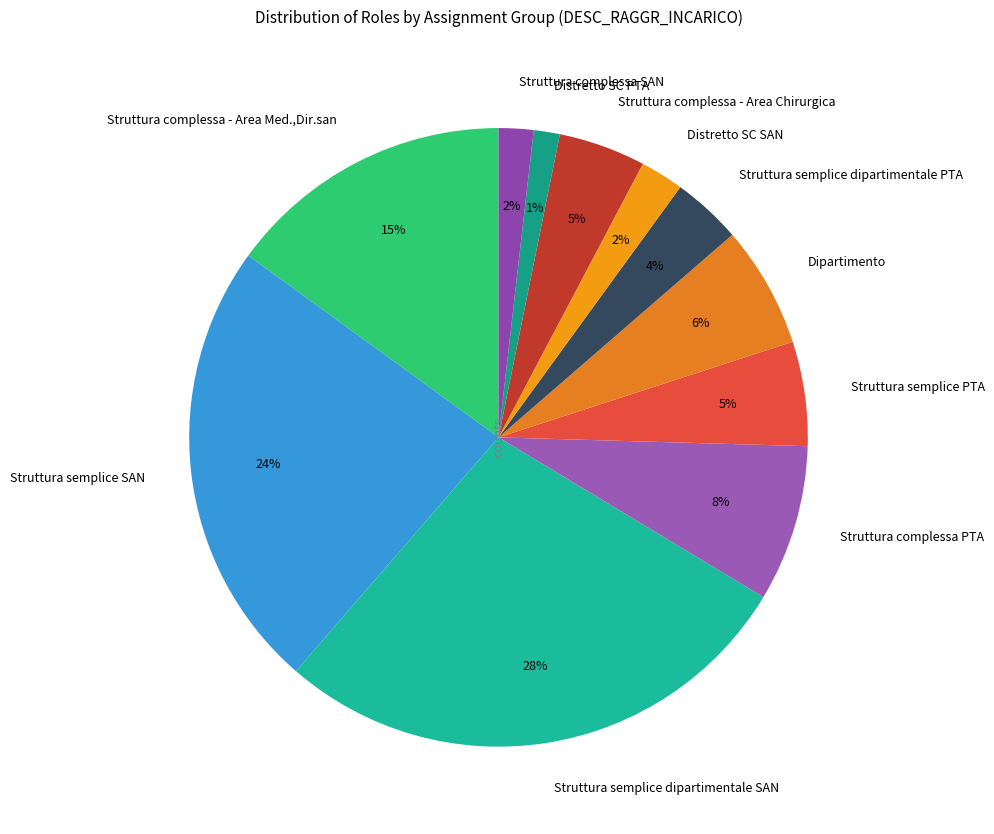

True or false: Struttura complessa - Area Chirurgica accounts for 18% of the total.

False